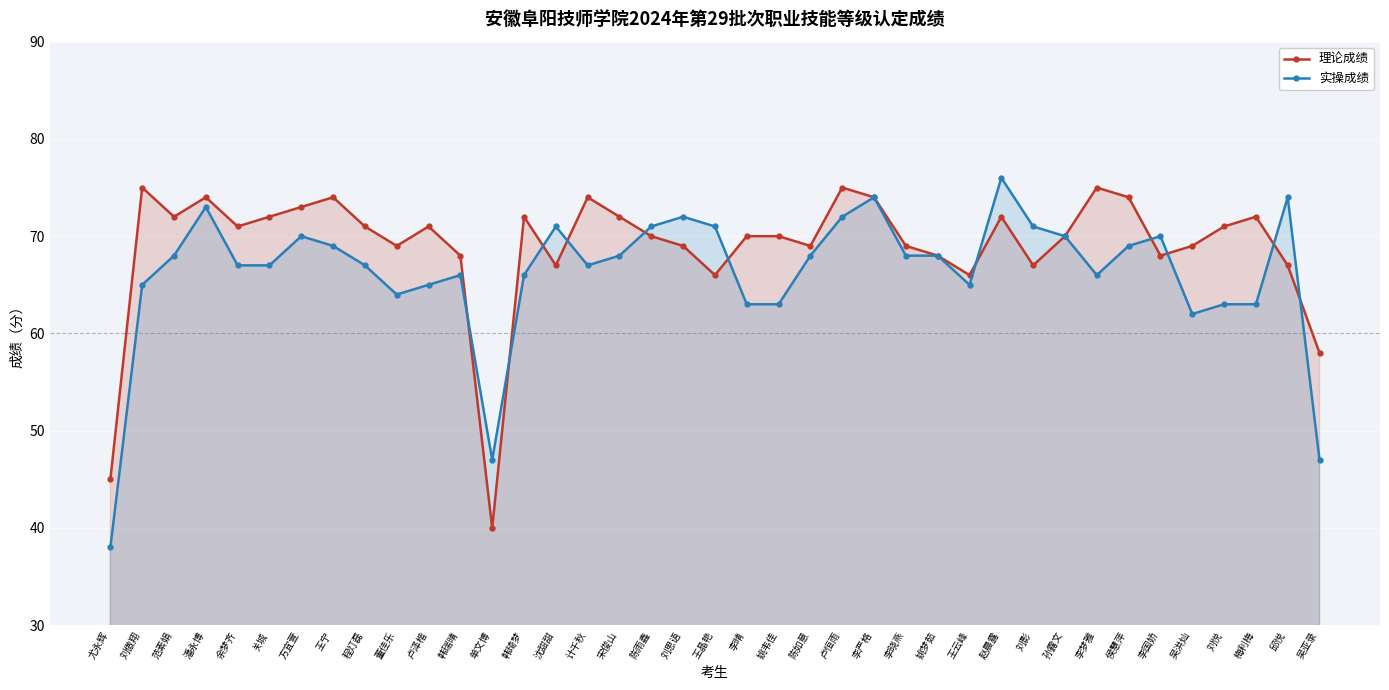

What is the total value across all series at 侯慧萍?

143